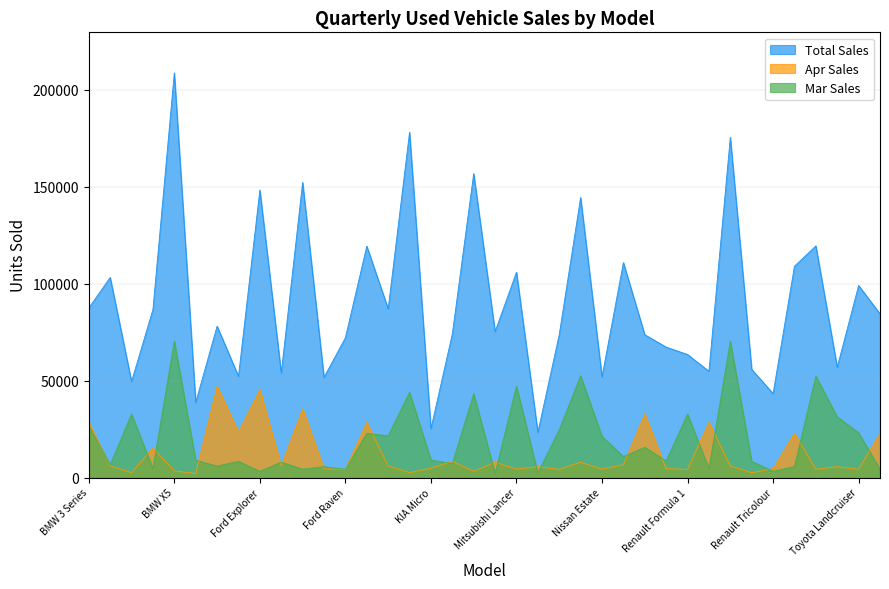

At which label does Total first exceed 78040?

BMW 3 Series